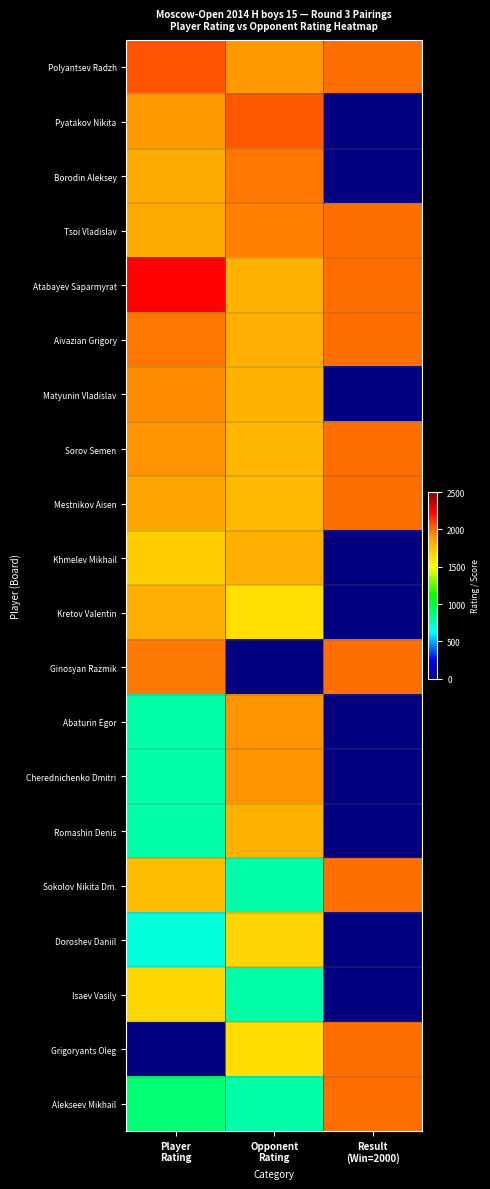

How many series are shown in this chart?

20